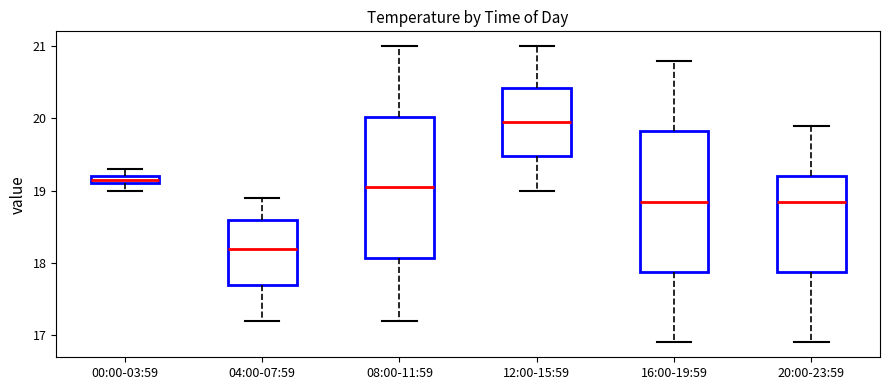

Where does the upper whisker of the box for 04:00-07:59 end on the y-axis? The values are not printed on the chart, so give them approximately, as read against the axis.

18.9